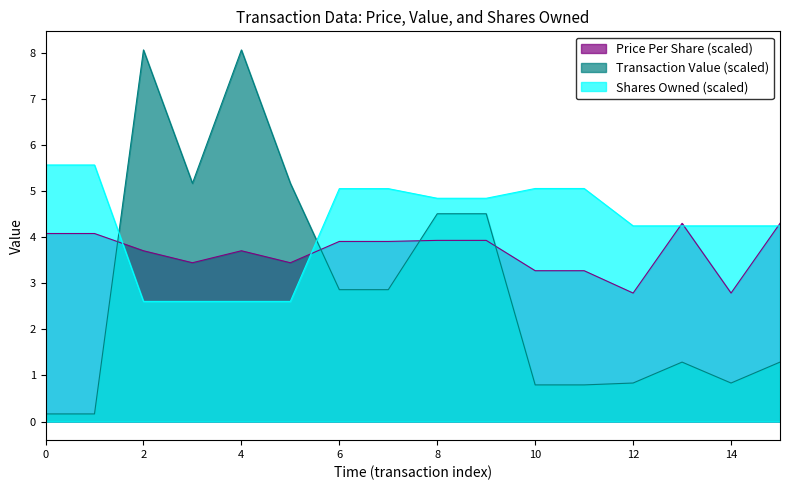

True or false: sharesOwnedFollowingTransaction has more than 2 points higher than both neighbors.

False